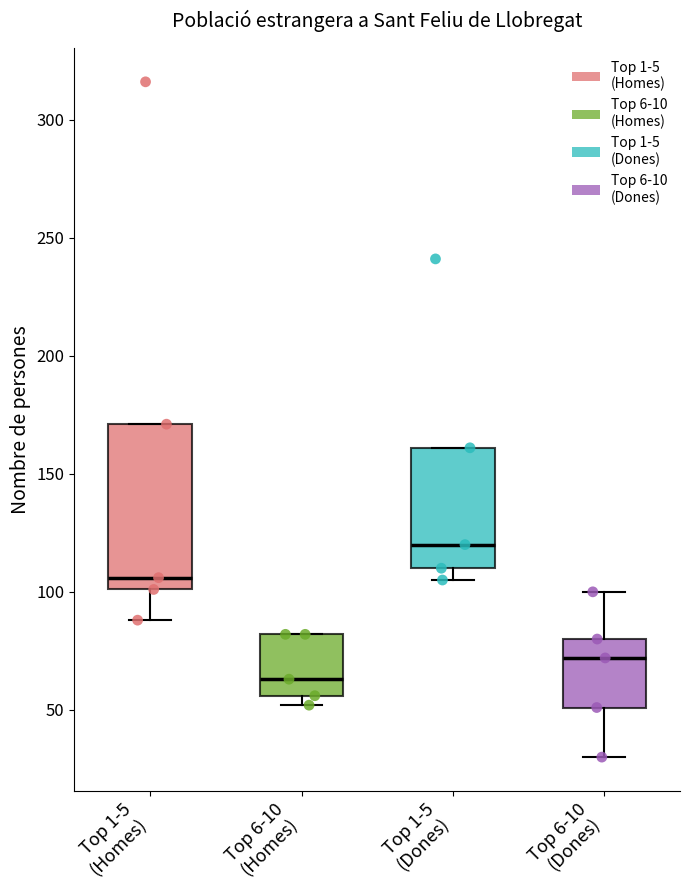

Where does the lower whisker of the box for Top 1-5 (Homes) end on the y-axis? The values are not printed on the chart, so give them approximately, as read against the axis.

90